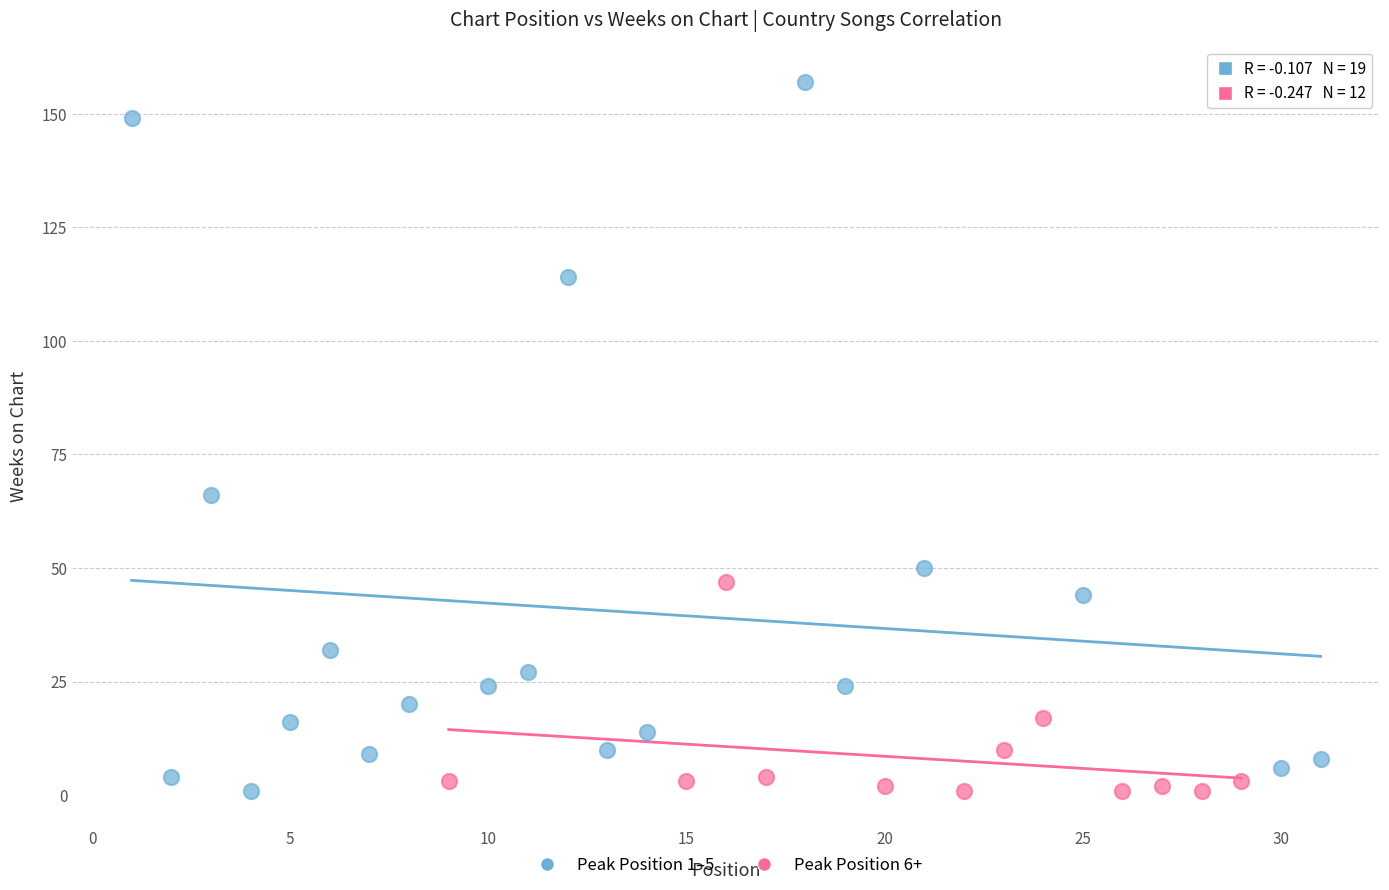

Which series has the widest spread of Y values?

Peak Position 1–5